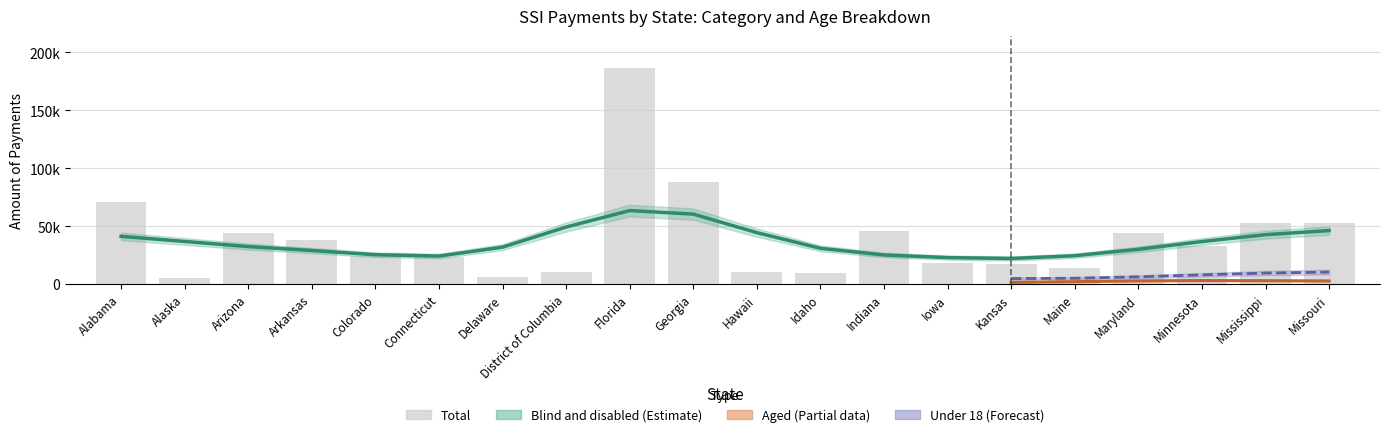

What position from the left is District of Columbia?

8